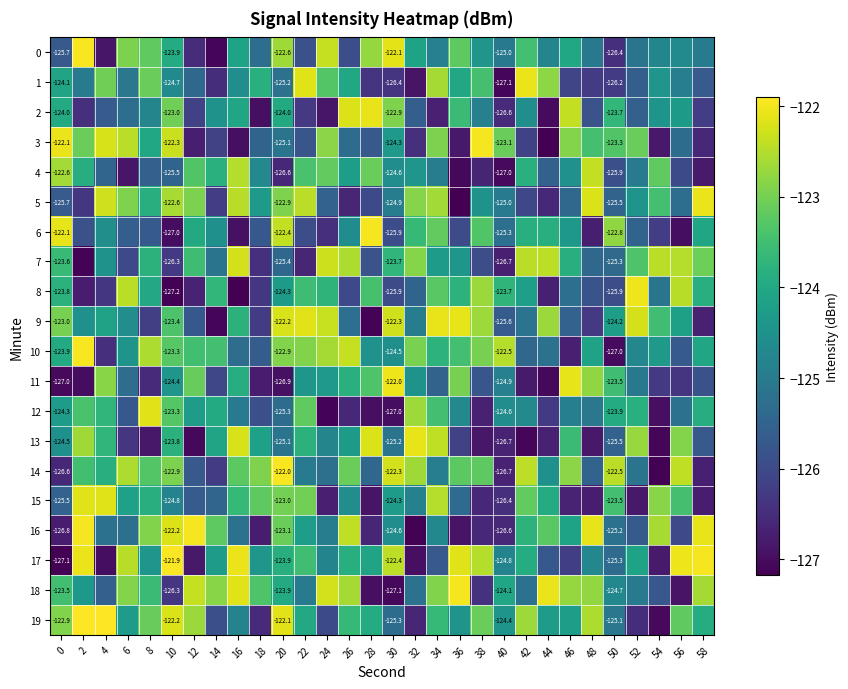

What is the highest value of the 19 series?

-121.9